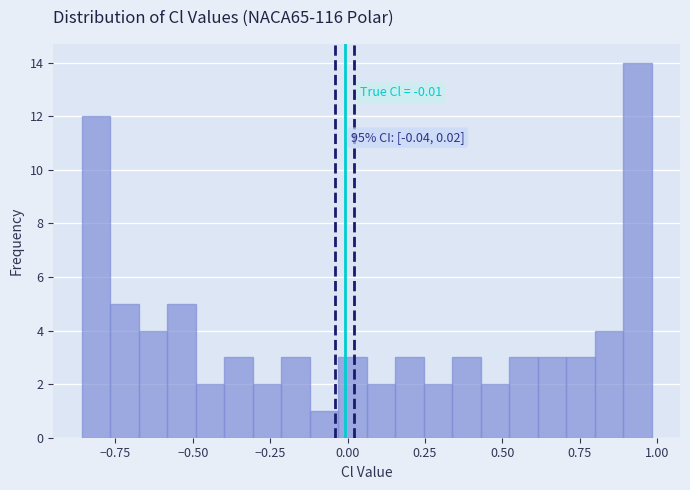

Around what value on the x-axis is the tallest bar? Give the approximate position of its centre, as read against the axis.

0.95